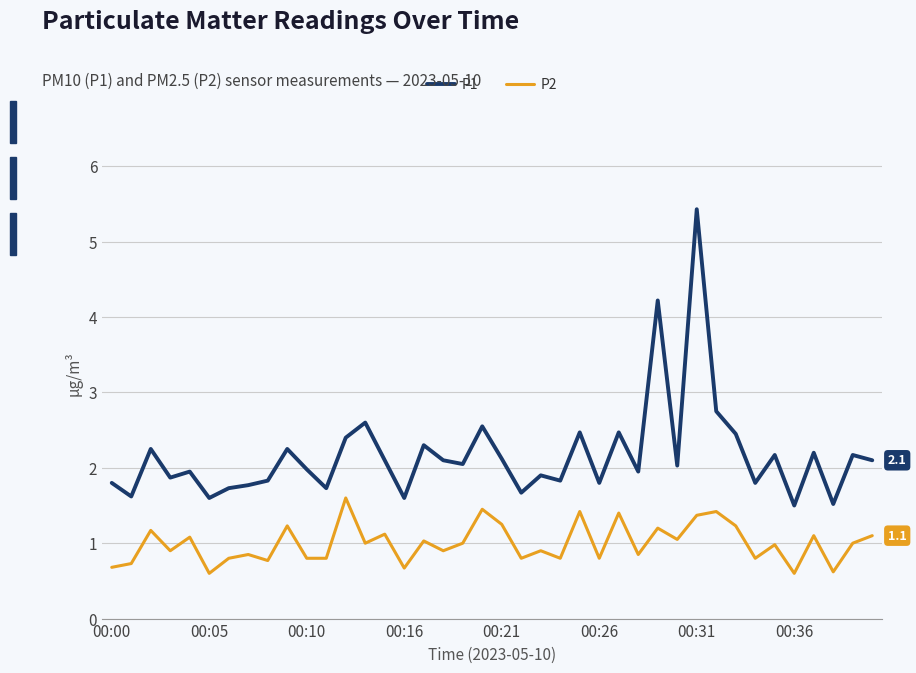

Rank the series by their maximum value, from highest to lowest.

P1, P2